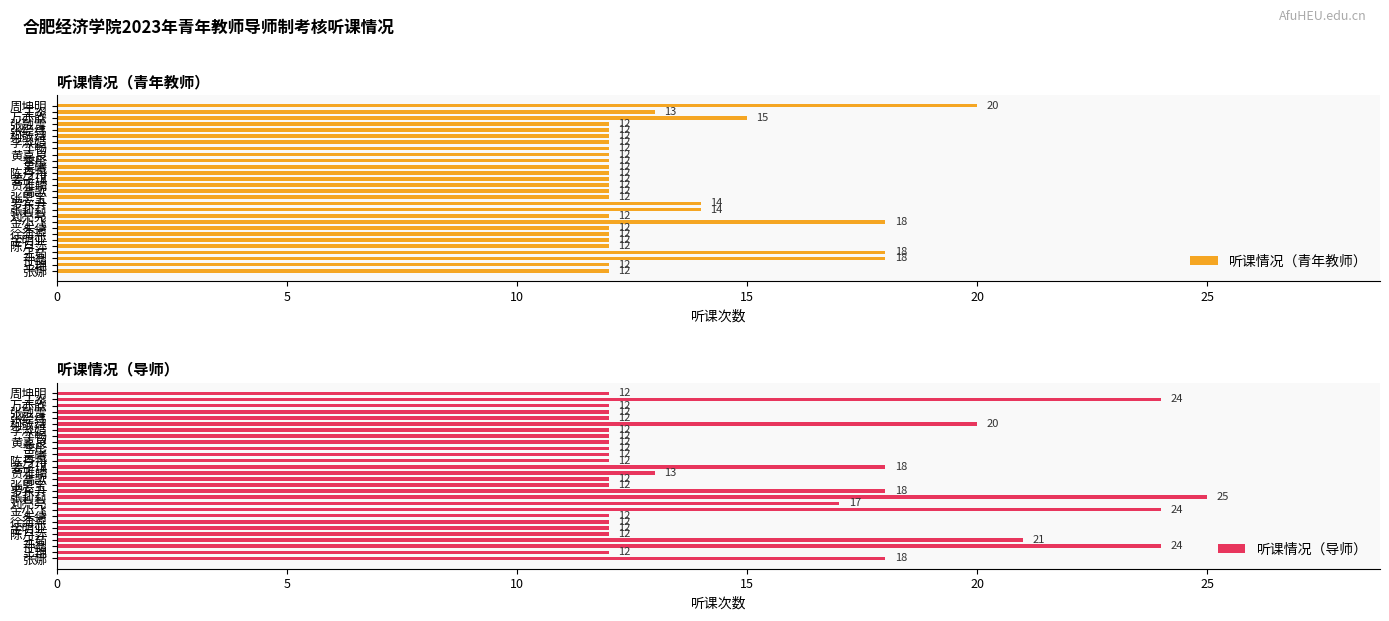

What is the sum of the 听课情况（青年教师） values at 张娜 and 罗东升?

26